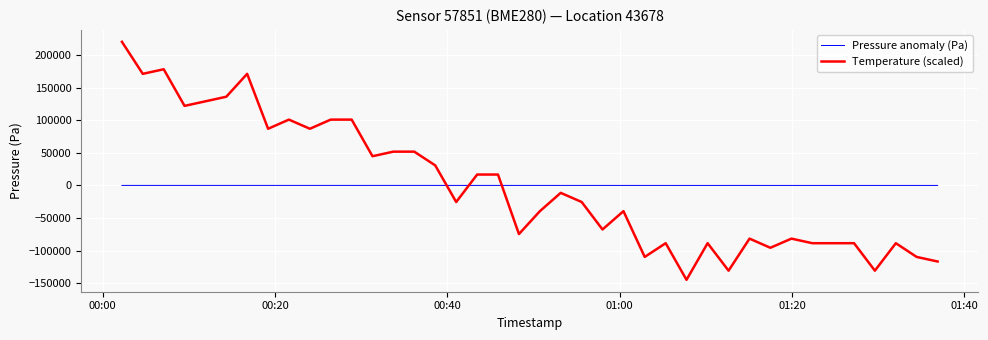

How many values in Temperature (scaled) are above zero?

18